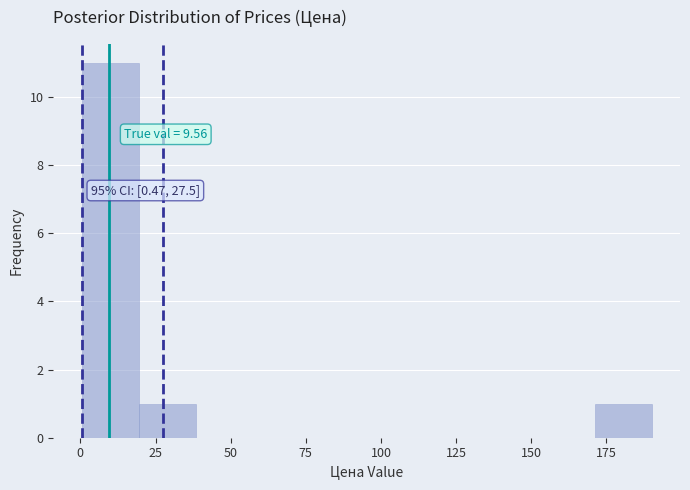

Around what value on the x-axis is the tallest bar? Give the approximate position of its centre, as read against the axis.

10